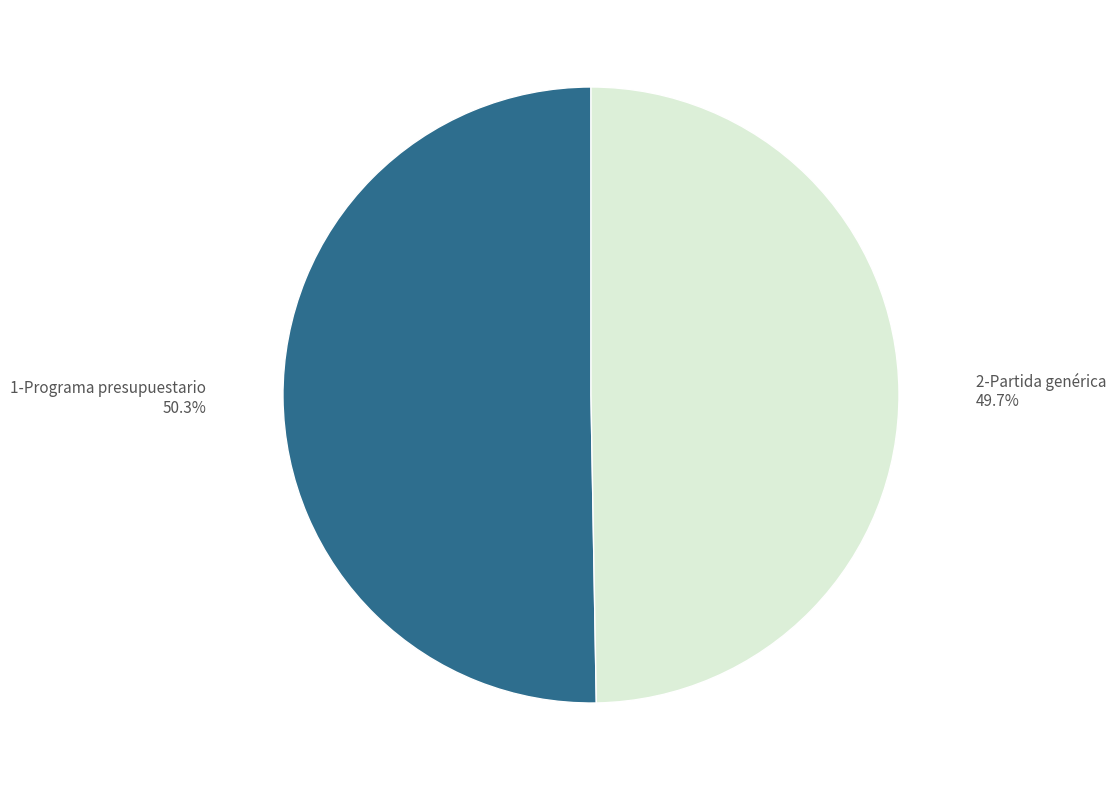

What is the ratio of the value at 2-Partida genérica to the value at 1-Programa presupuestario?

1.0